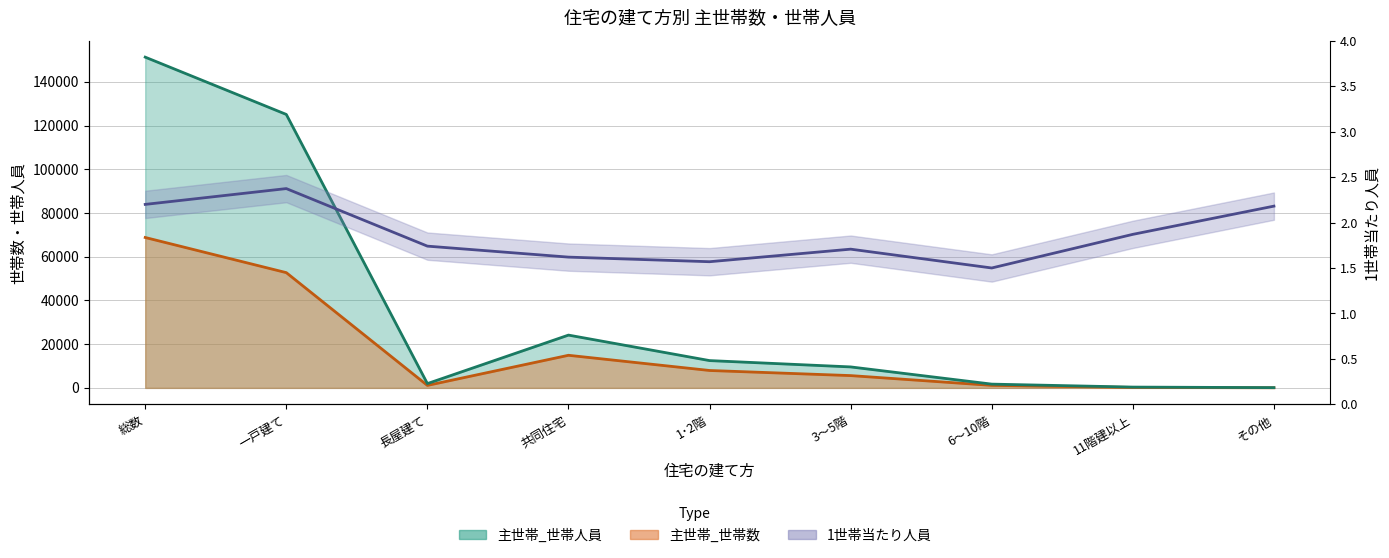

The value of 主世帯_世帯数 at 11階建以上 is 316.6. True or false?

False